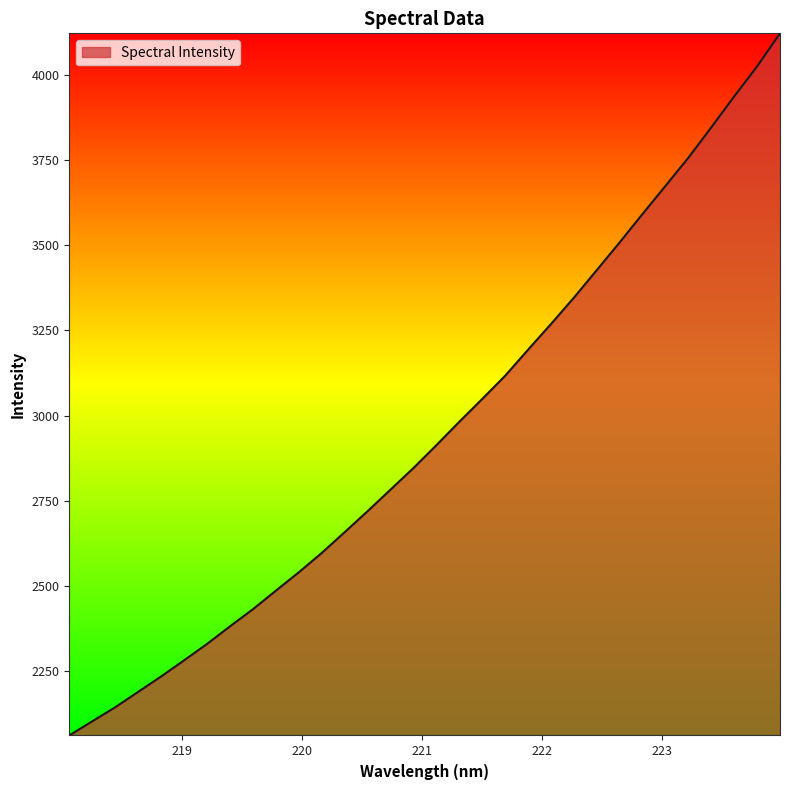

What is the difference between the maximum and minimum values?

2060.9